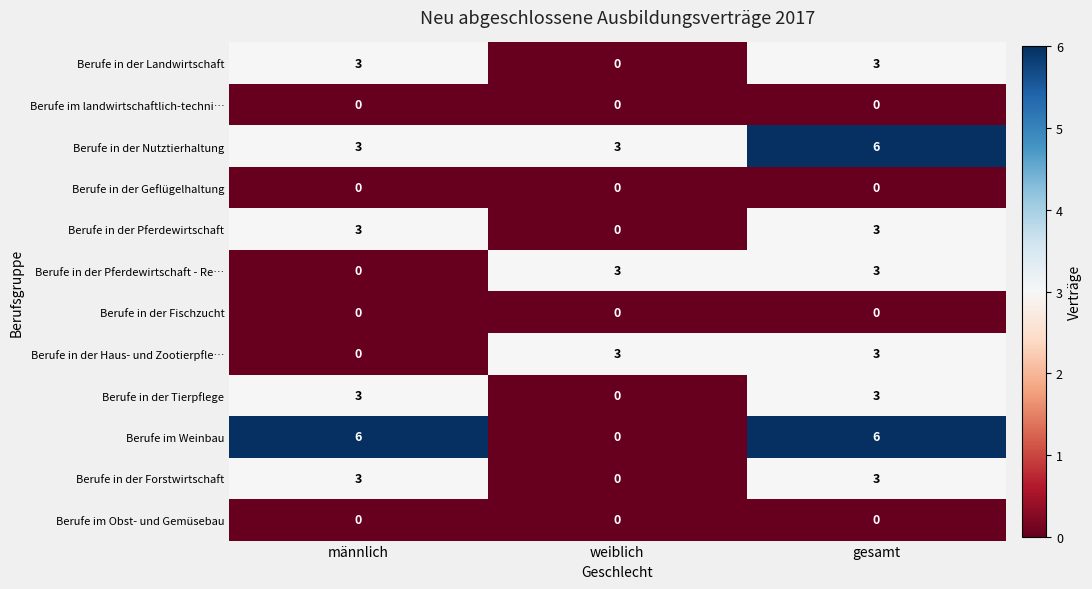

True or false: Berufe in der Nutztierhaltung has a value of 3 at weiblich.

True